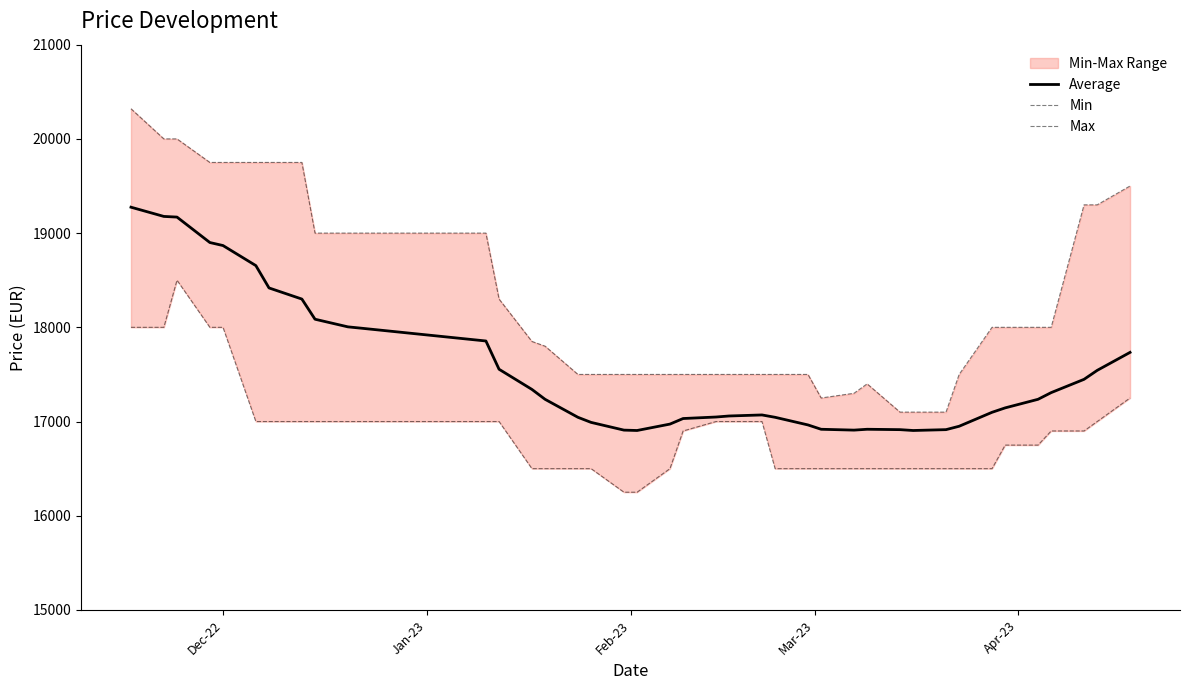

True or false: Max and Min cross at least once.

False